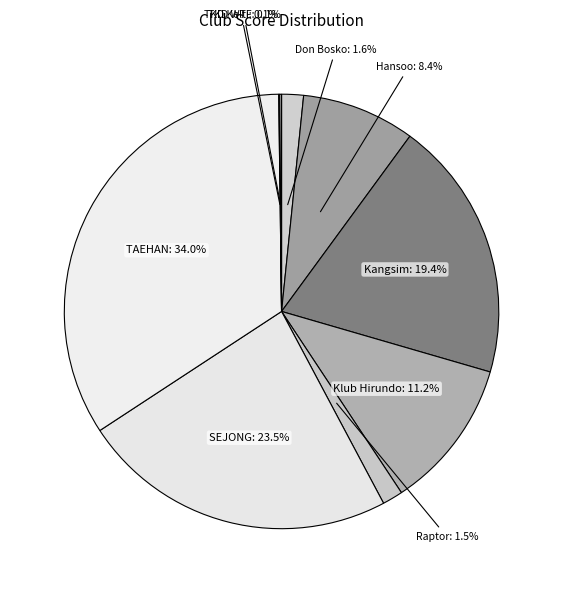

Which has a higher value, Kangsim or Raptor?

Kangsim